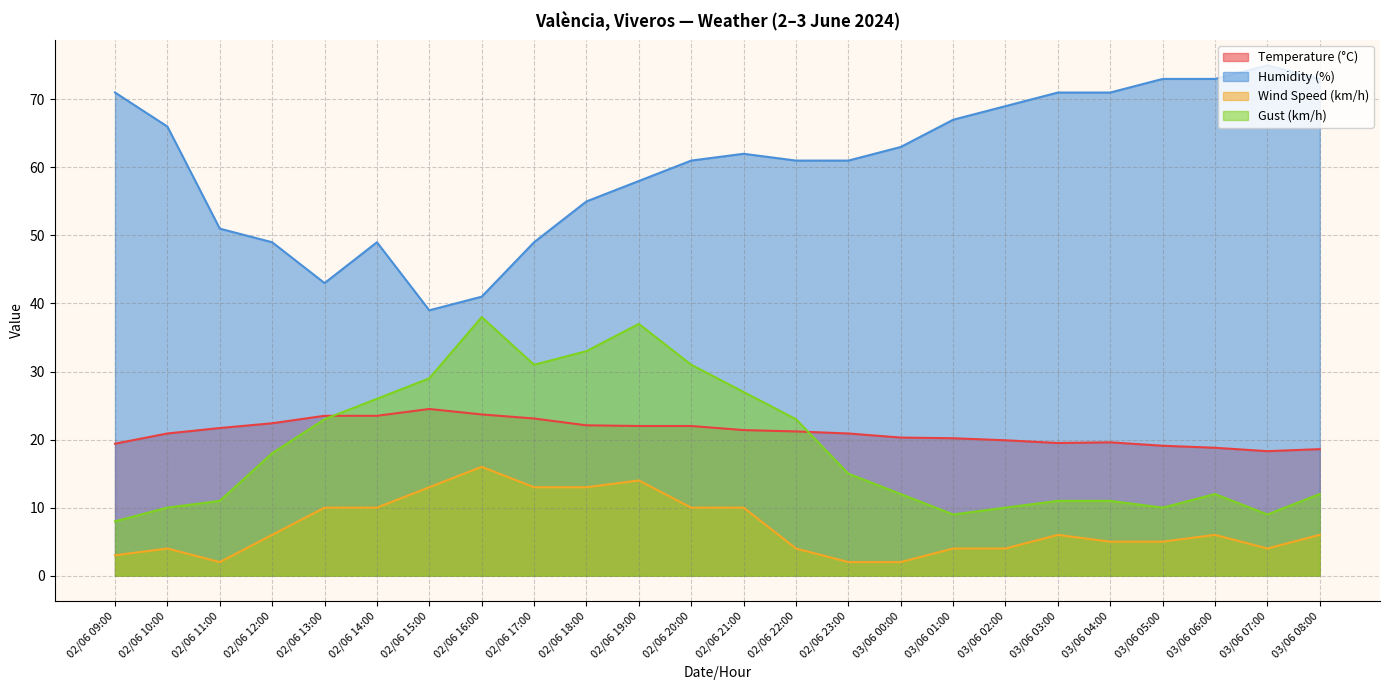

What are all the series names shown in the legend?

Temperature (°C), Humidity (%), Wind Speed (km/h), Gust (km/h)